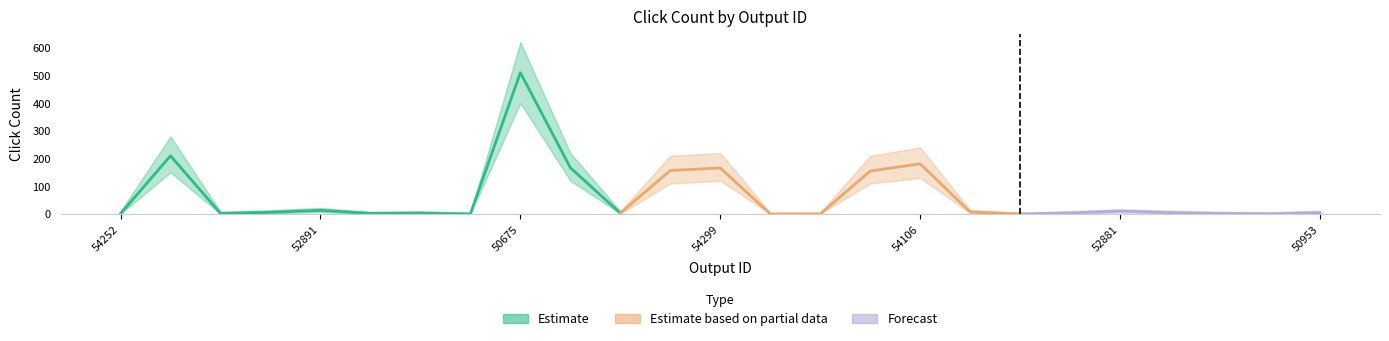

The Click Count Lower series shows 0 at 50670. True or false?

True